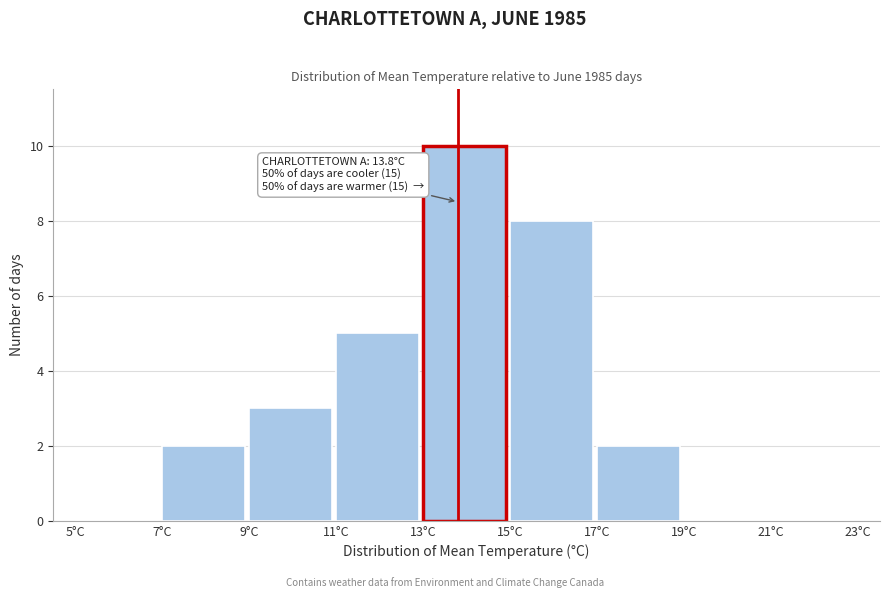

Which range on the x-axis has the tallest bar?

13 to 15